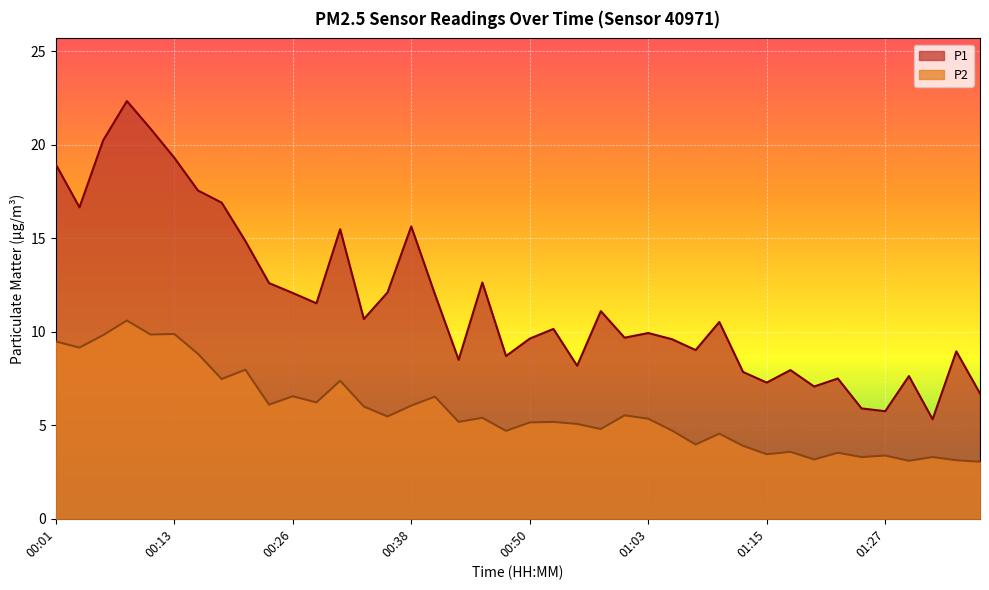

At which label is P2 closest to 6?

00:33